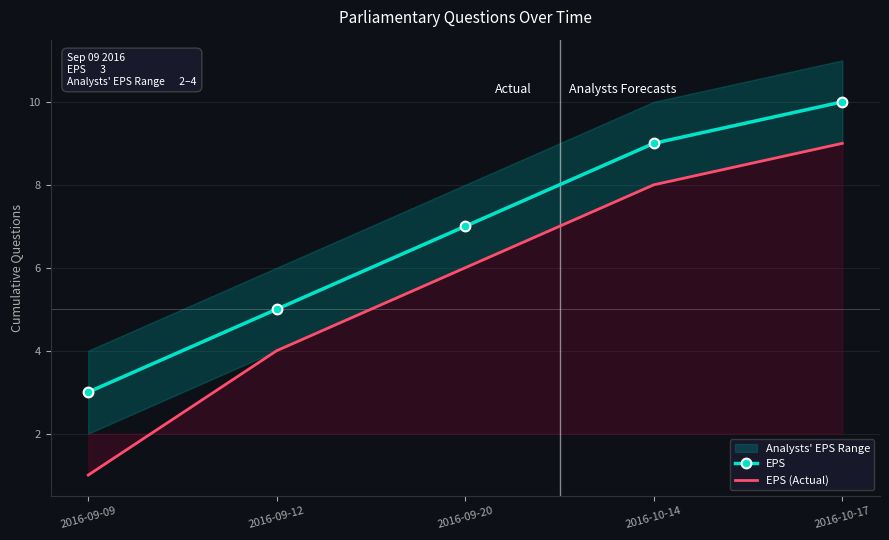

Which series has the largest total across all categories?

EPS